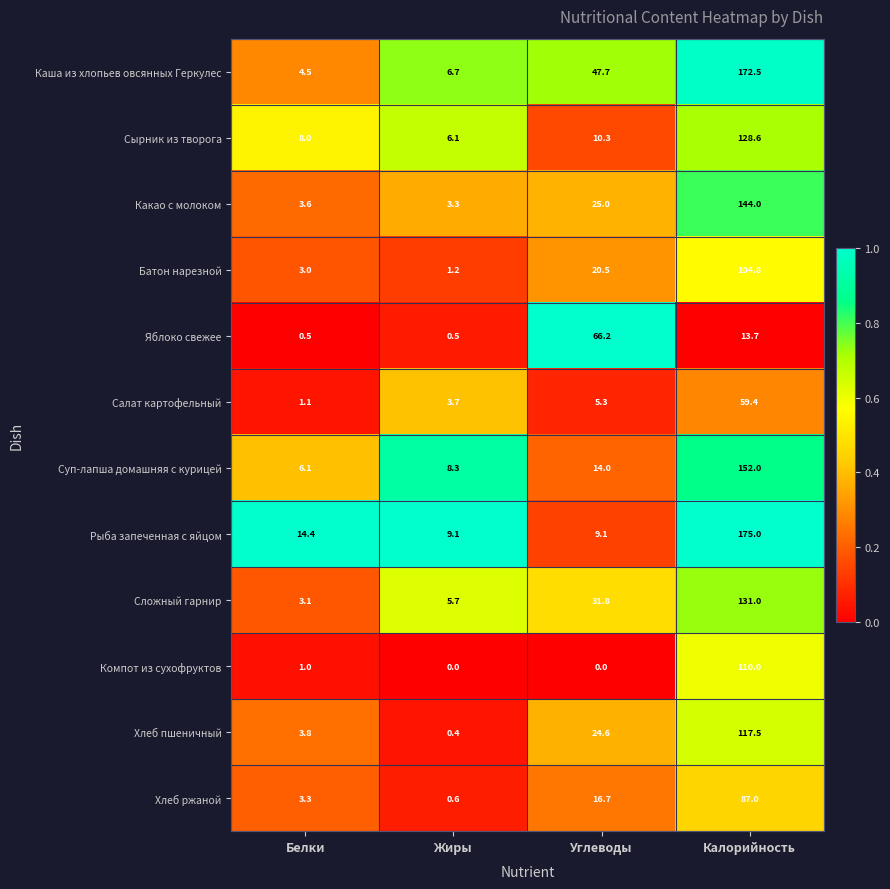

The Компот из сухофруктов series shows 0.0 at Жиры. True or false?

True